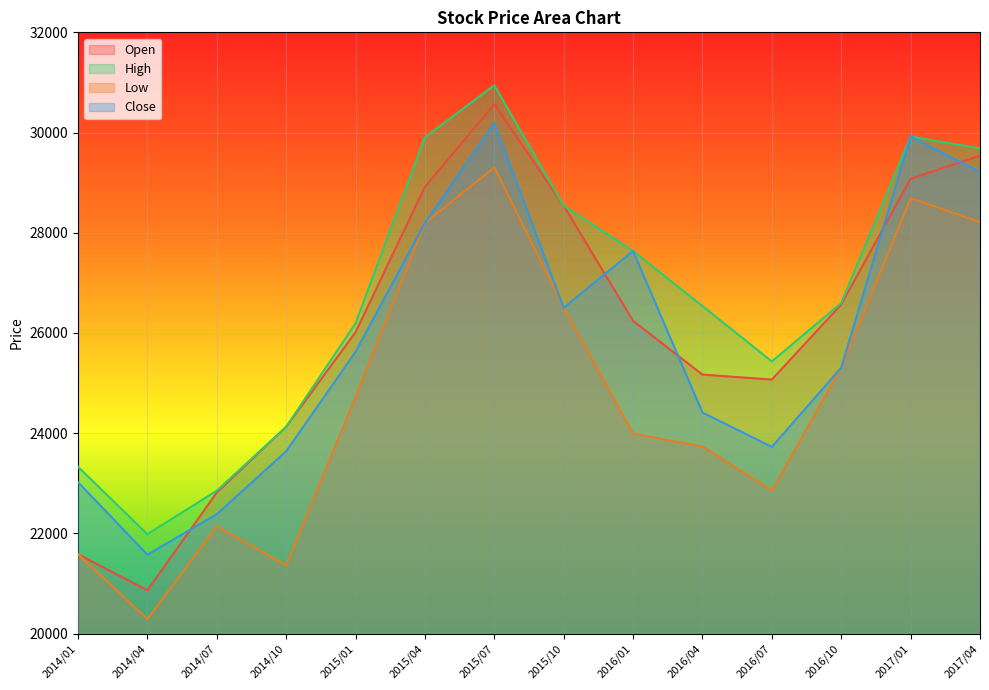

In Close, how many points are lower than both neighbors (excluding endpoints)?

3